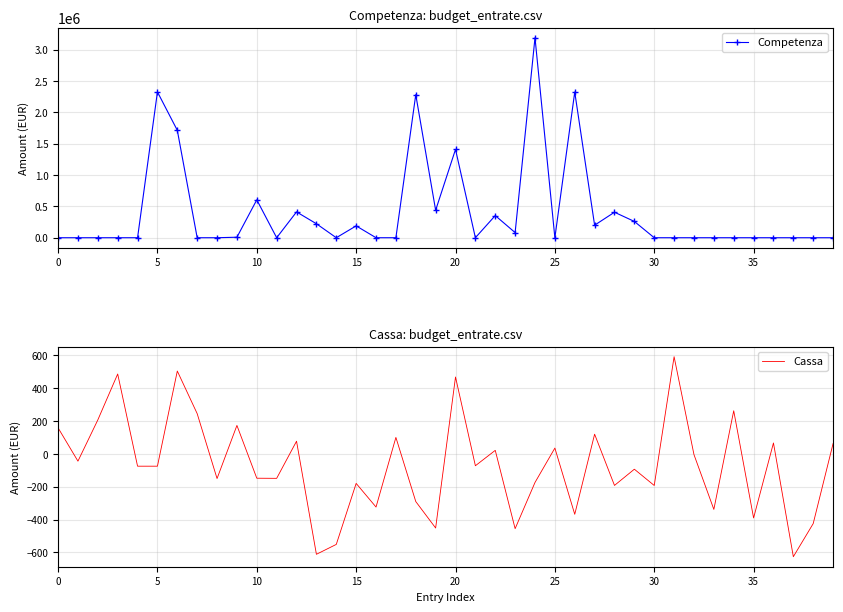

How many interior local valleys does the Cassa series have?

15